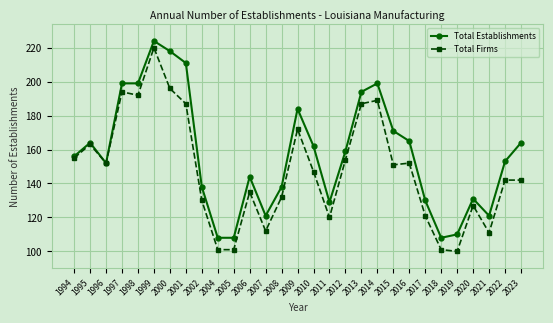

Is it true that Total Establishments equals 114 at 2023?

False